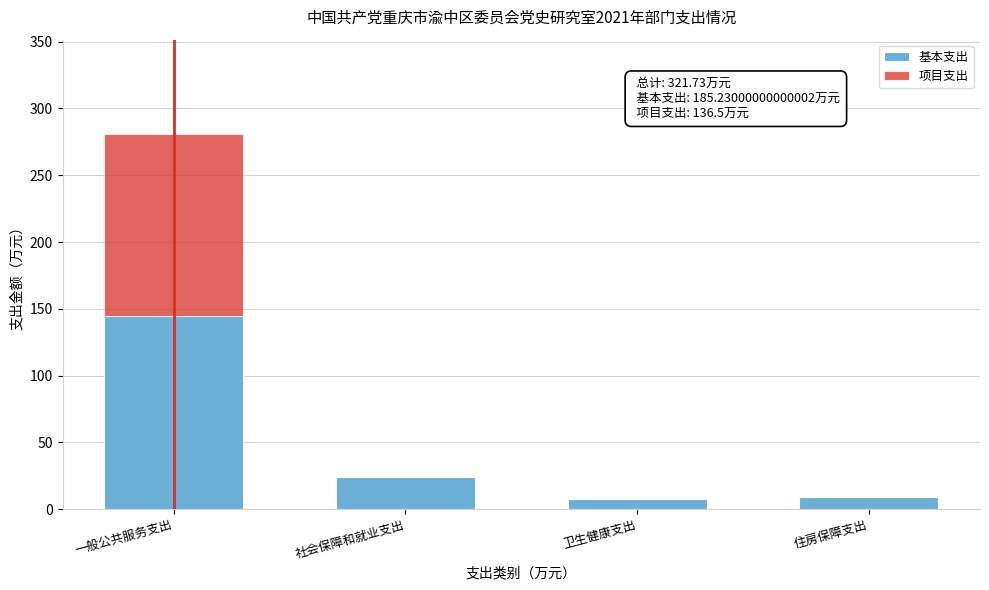

At which category is the sum across all series the highest?

一般公共服务支出